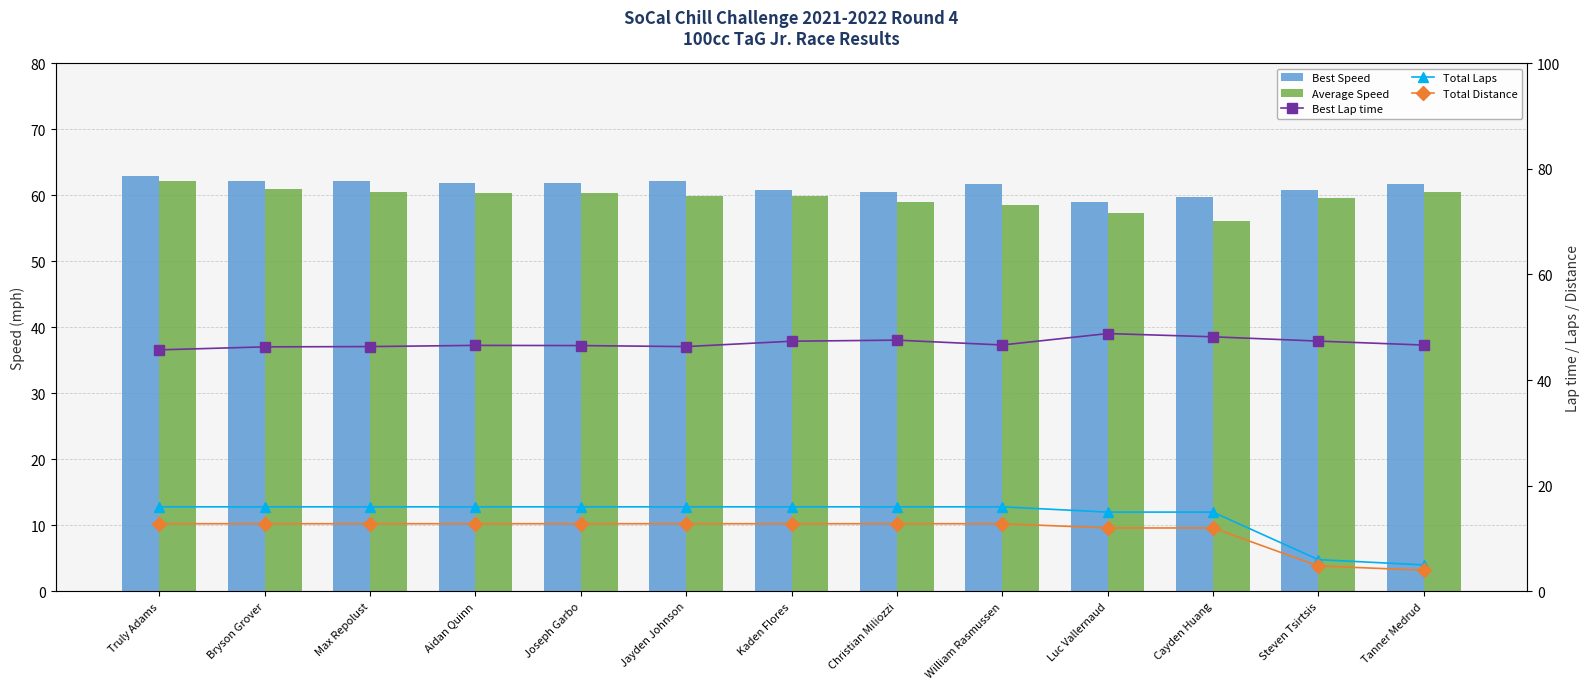

What is the sum of all Best Speed values?

797.6